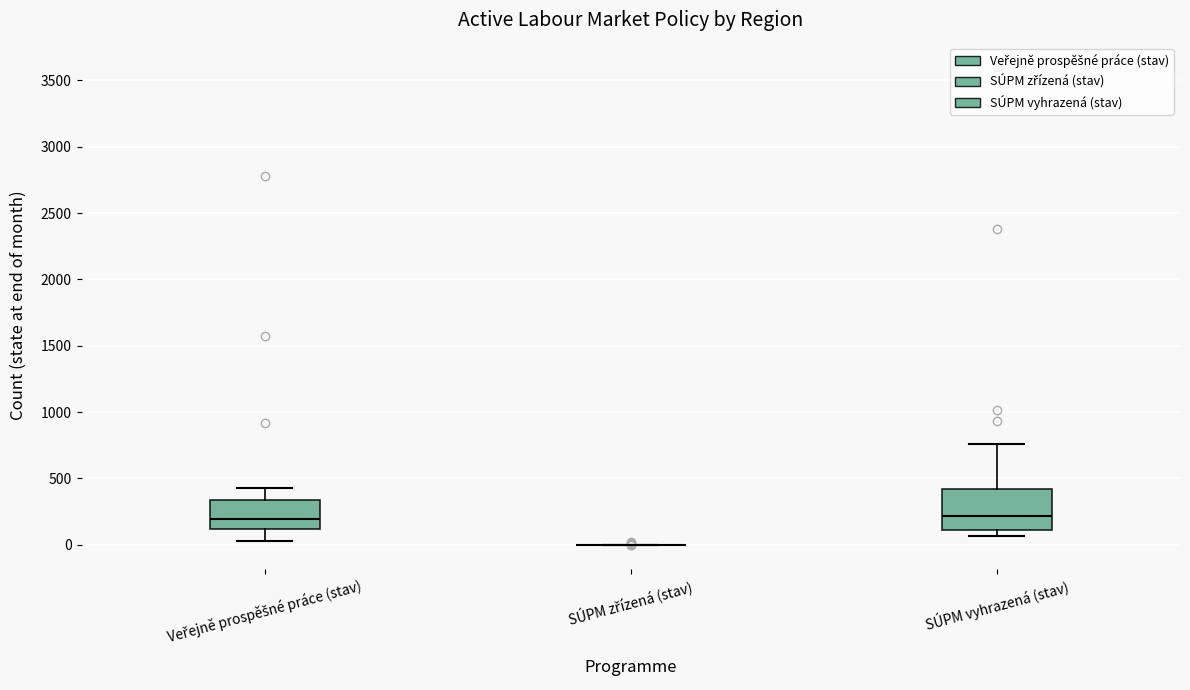

Which box is the tallest, from its lower edge to its upper edge?

SÚPM vyhrazená (stav)